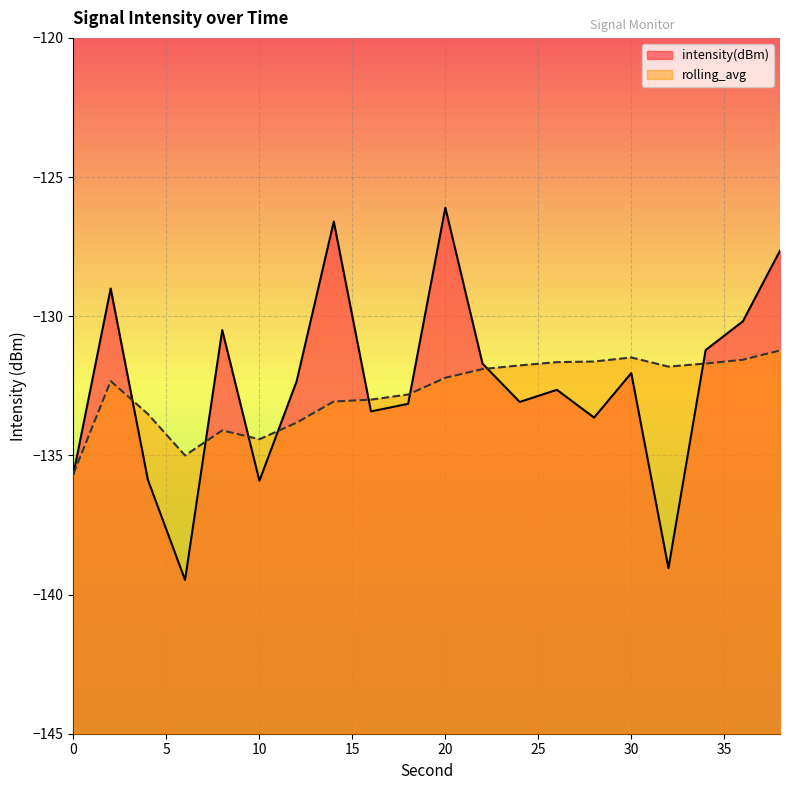

List the labels in order of intensity(dBm) value, largest first.

20, 14, 38, 2, 36, 8, 34, 22, 30, 12, 26, 24, 18, 16, 28, 0, 4, 10, 32, 6